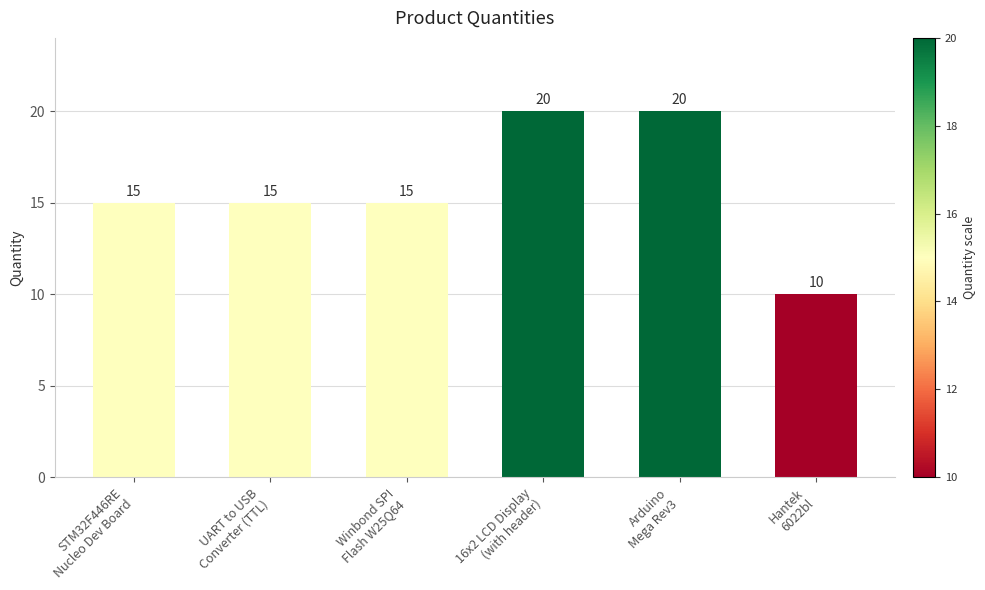

Read the value at STM32F446RE
Nucleo Dev Board, to the nearest 10.

20